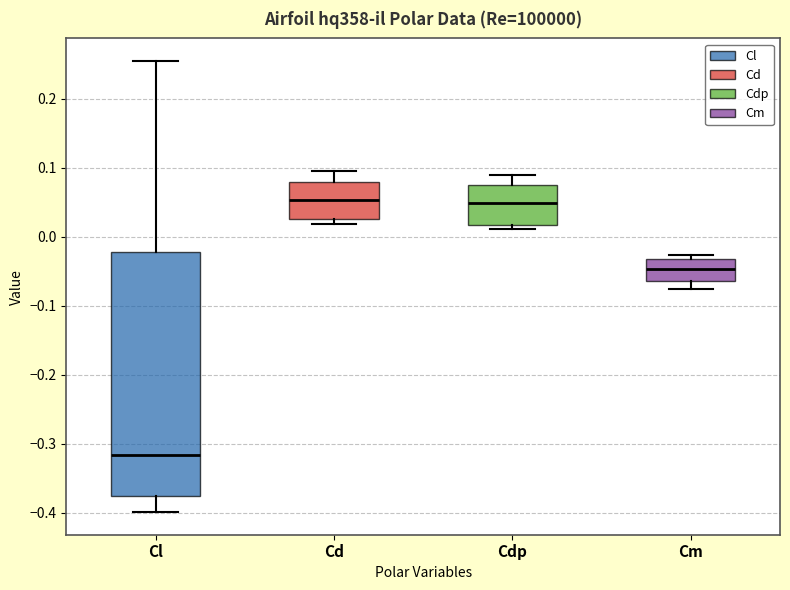

Which box is the tallest, from its lower edge to its upper edge?

Cl